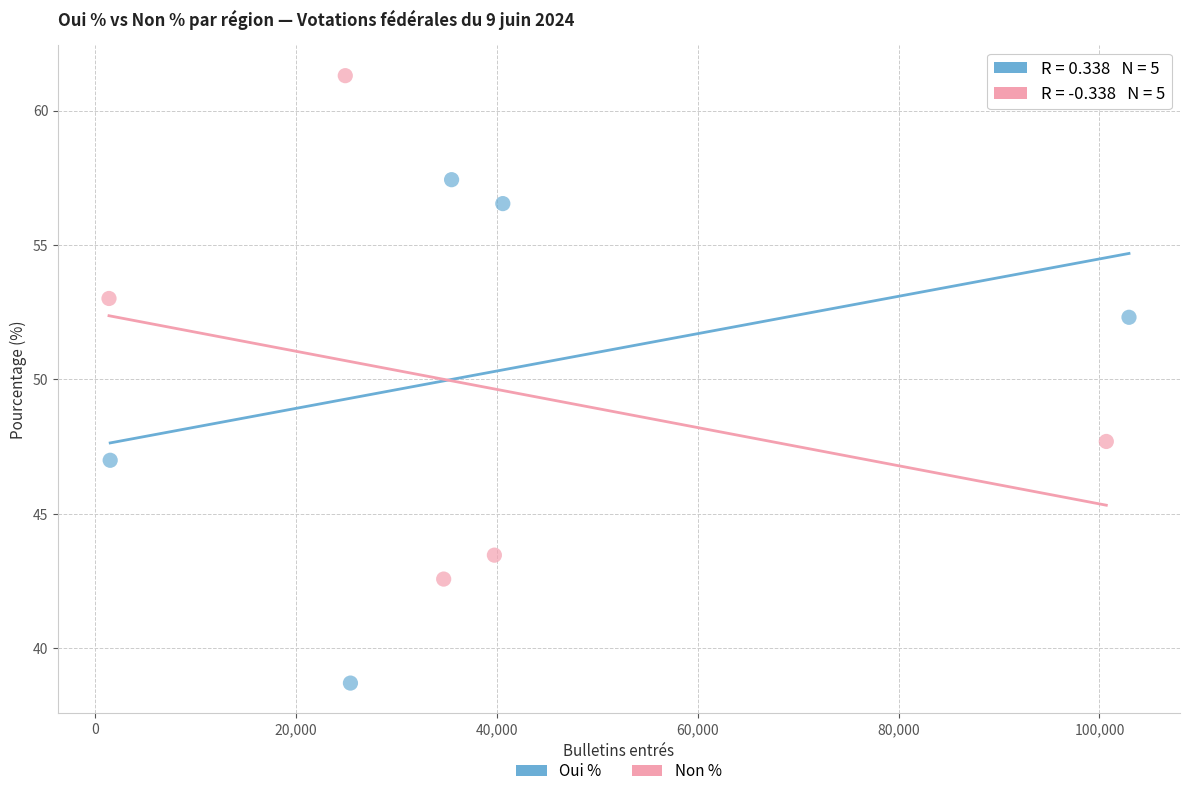

Which series reaches the maximum Y coordinate?

Non %